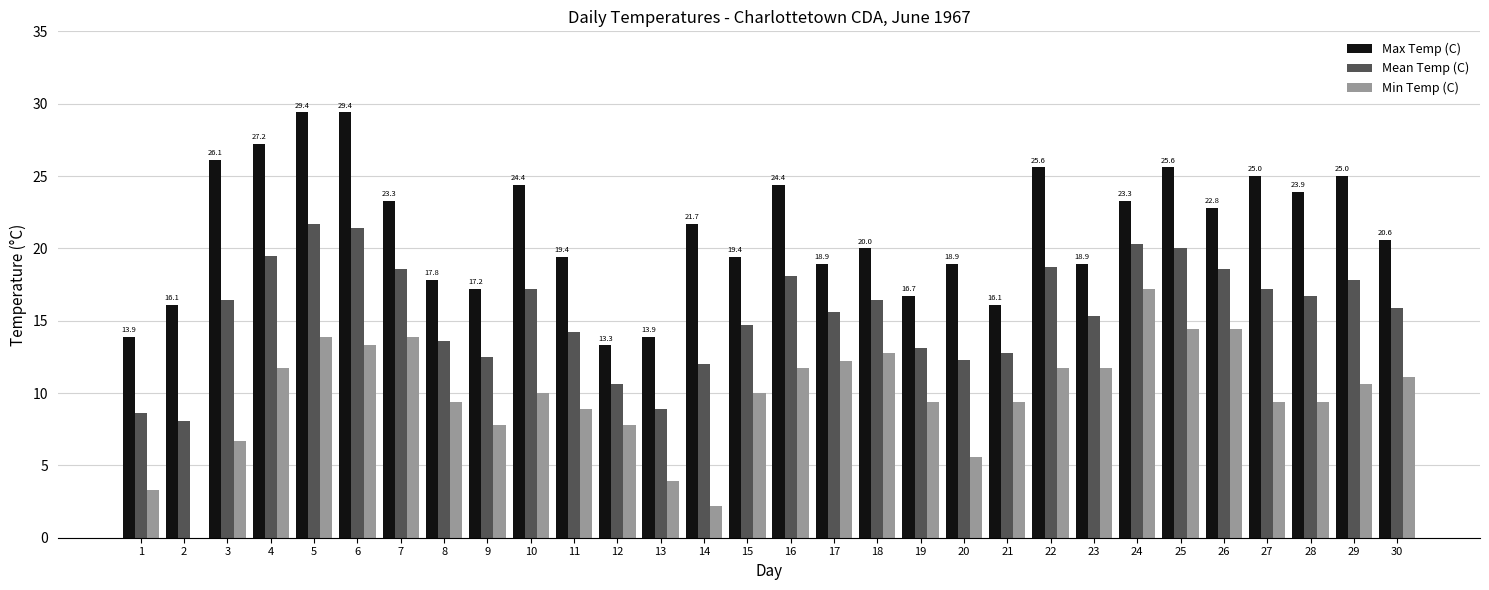

True or false: Mean Temp (C) has a value of 28.5 at 30.

False